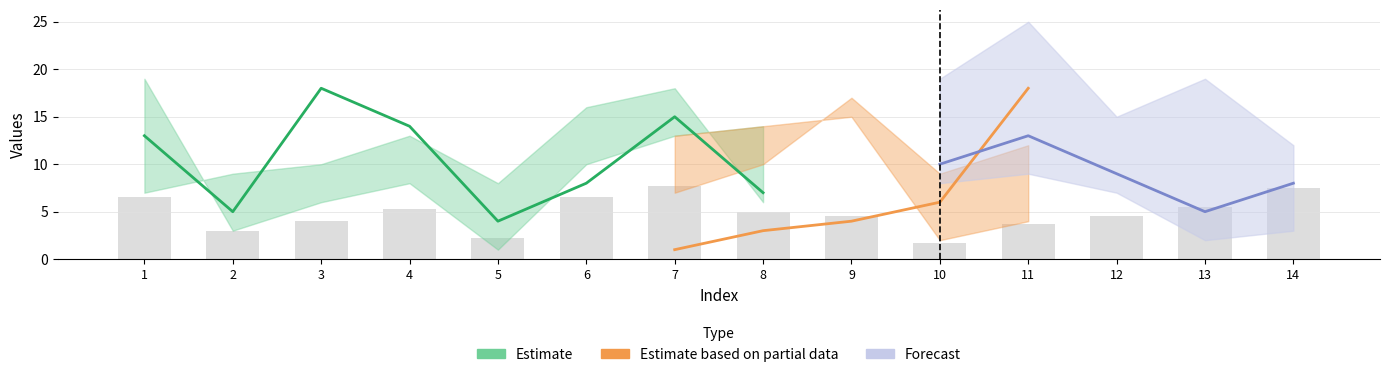

The col_6 series shows 2 at 7. True or false?

False